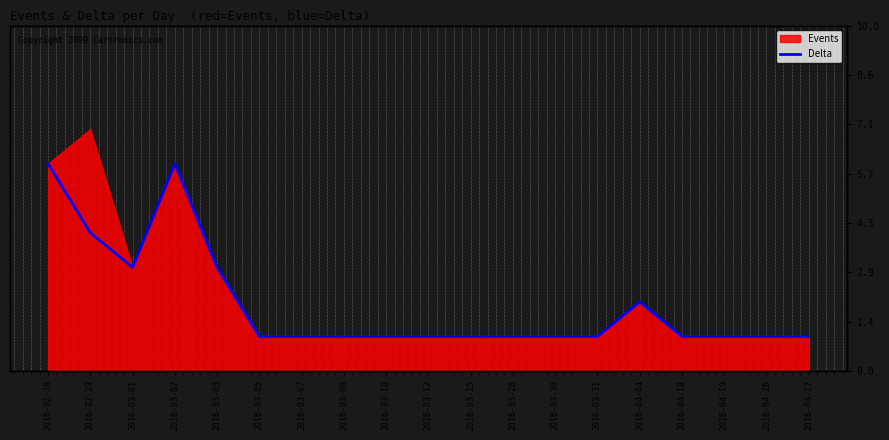

How many values exceed 1?

6